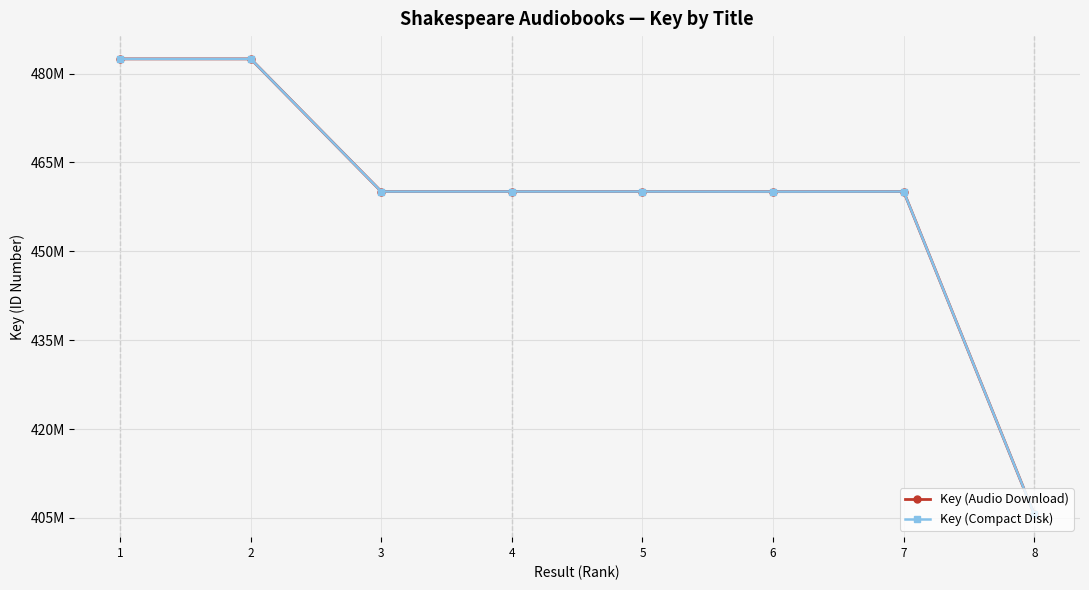

Which series has the largest total across all categories?

Key (Audio Download)